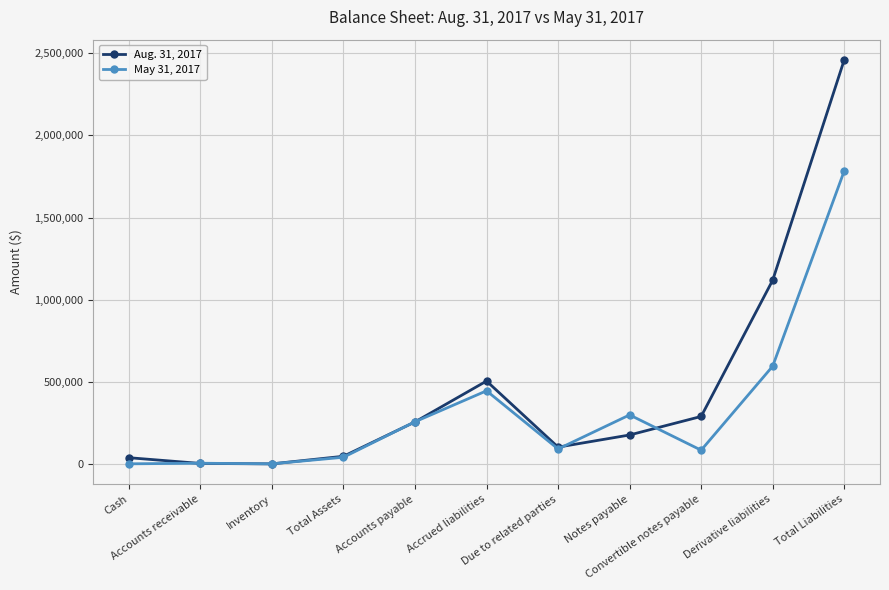

List the series in order of their peak value, highest first.

Aug. 31, 2017, May 31, 2017